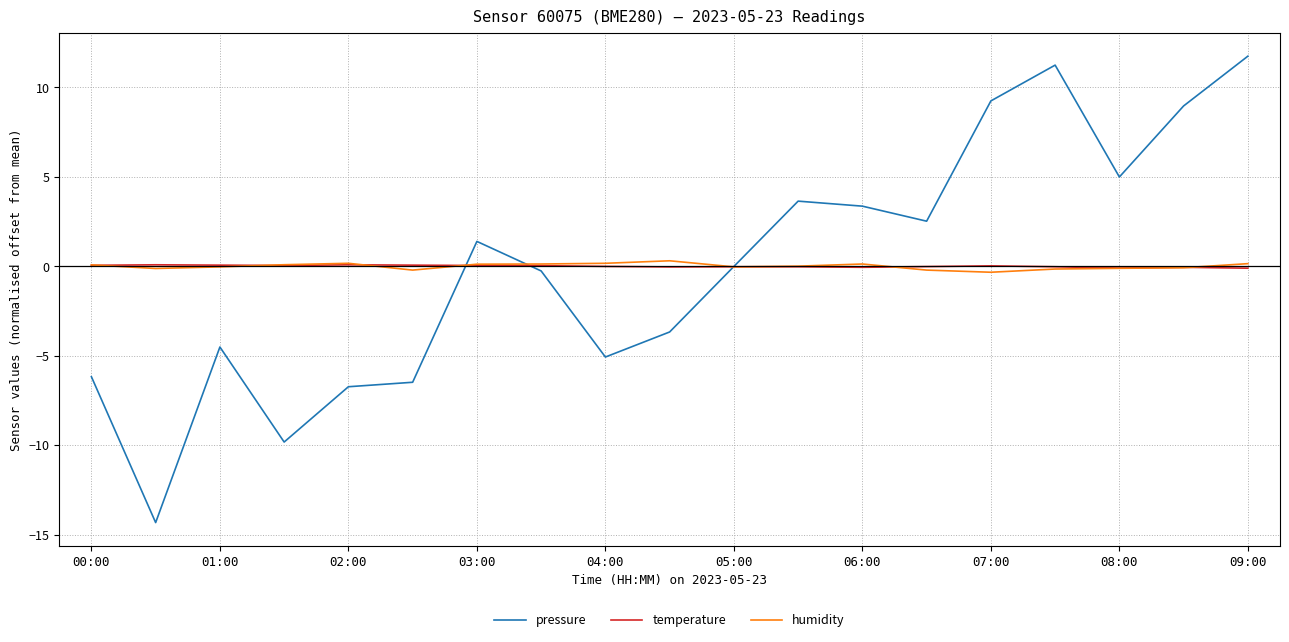

Which series has the largest range (max minus min)?

pressure